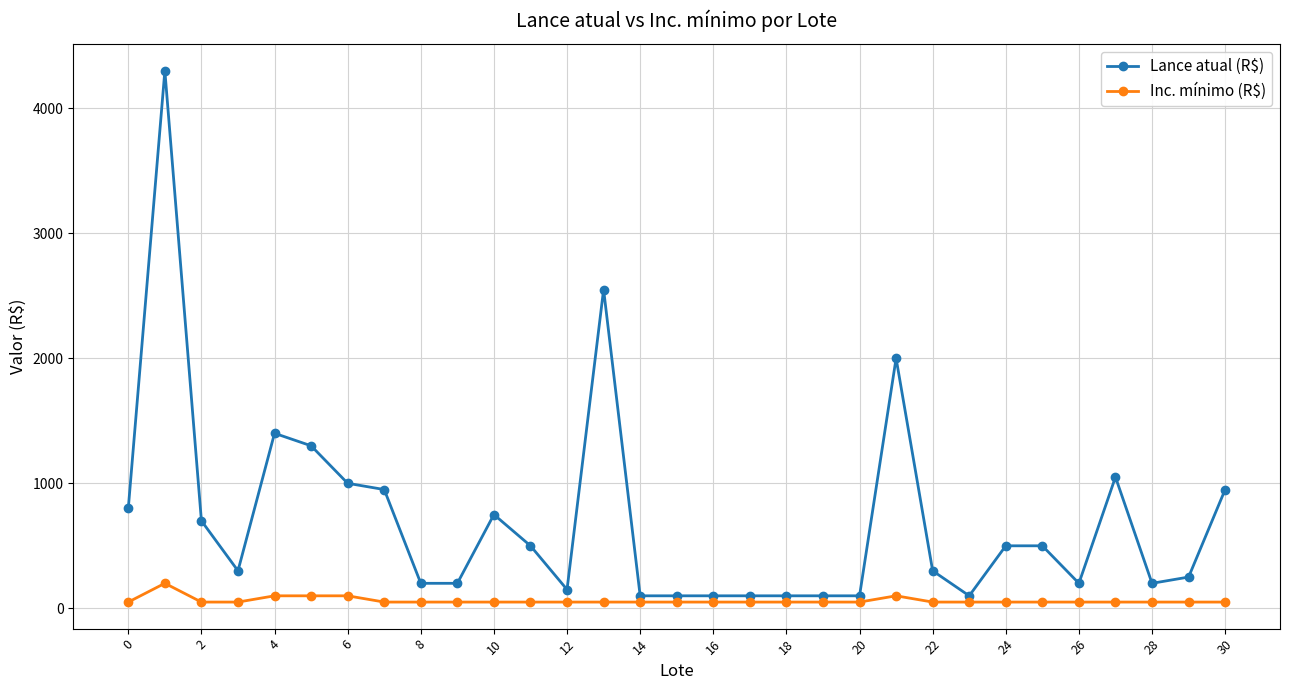

What is the value of the Lance atual (R$) point at the 2nd from the left?

4300